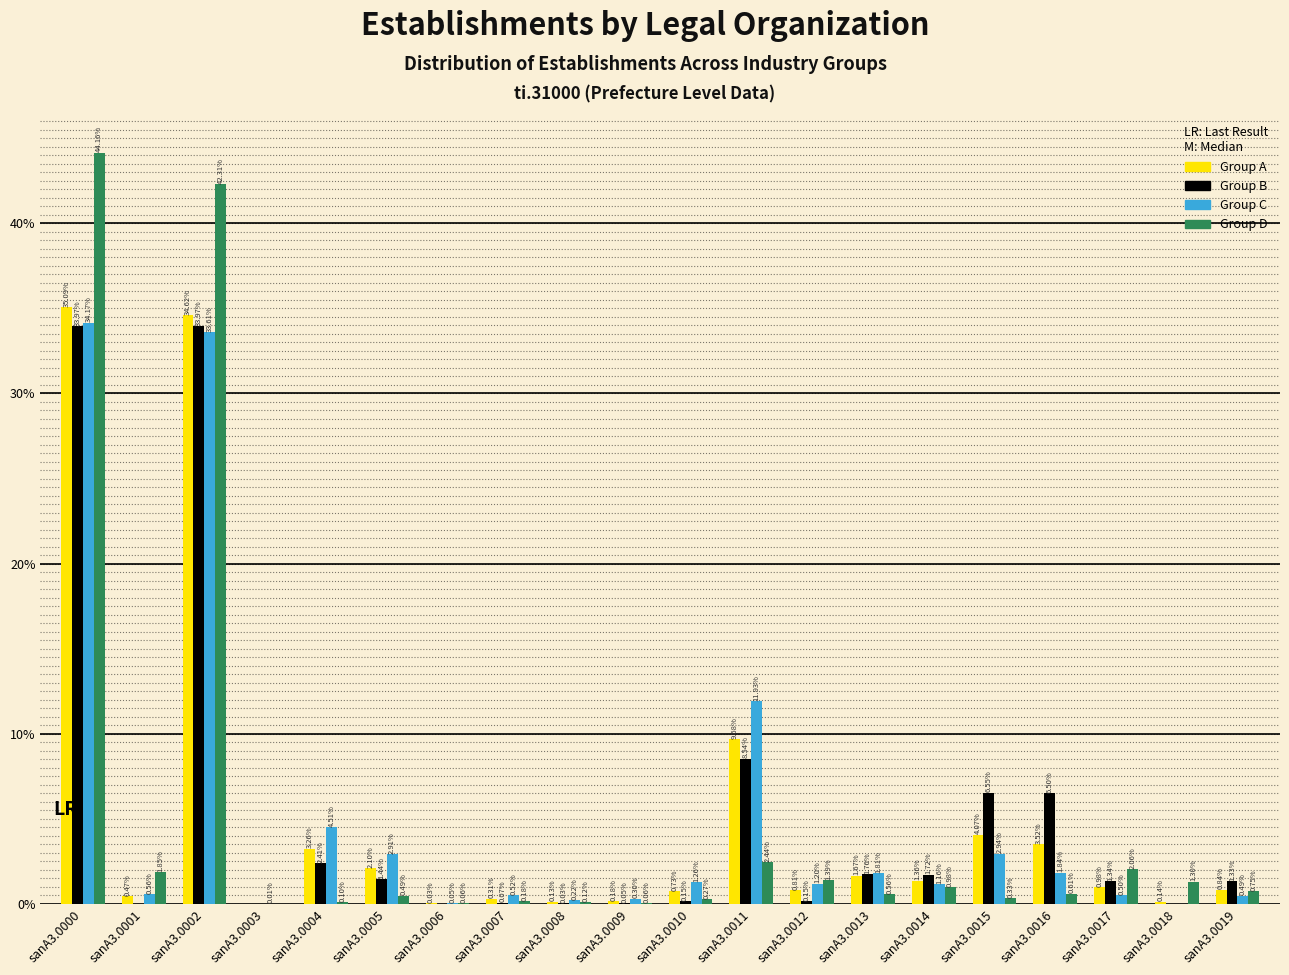

What is the sum of the Group C values at sanA3.0015 and sanA3.0000?

37.1